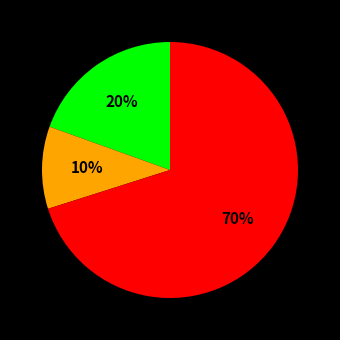

Is there a majority slice in this chart?

Yes